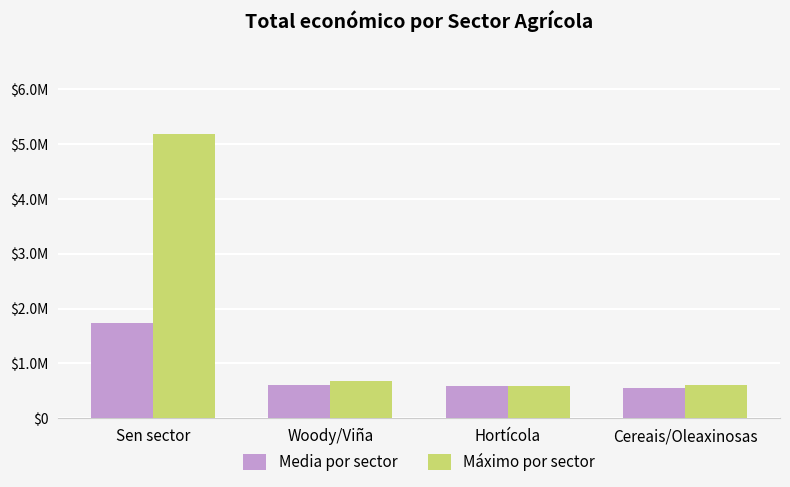

Does the chart contain any negative values?

No